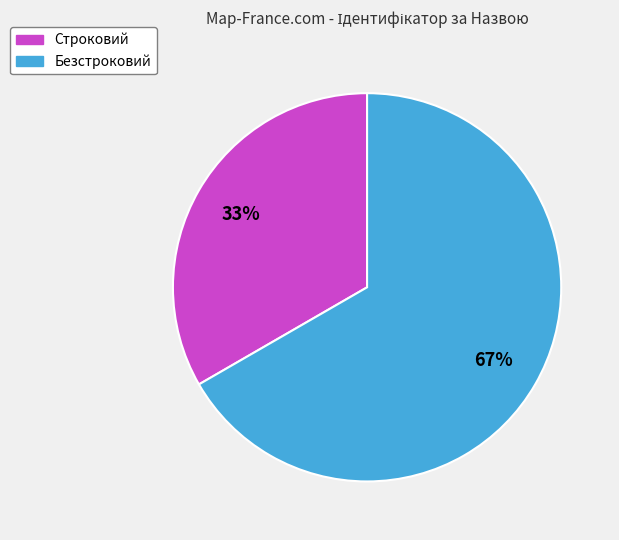

Between Строковий and Безстроковий, which is larger?

Безстроковий